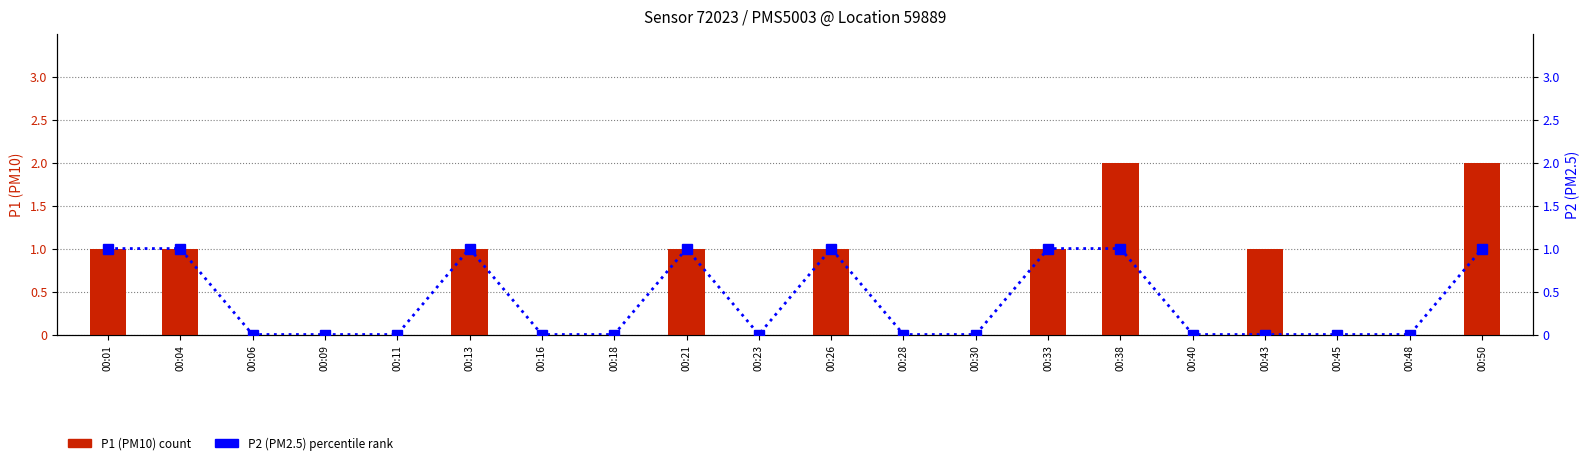

How many values in the P1 (PM10) series exceed 0?

9